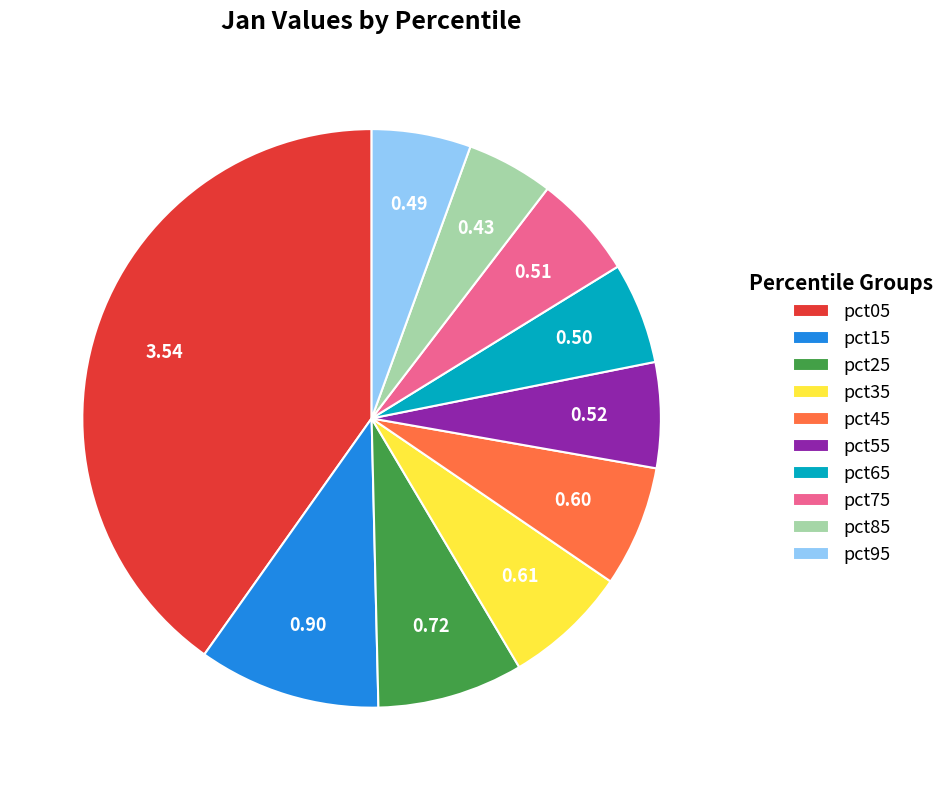

Is there a majority slice in this chart?

No